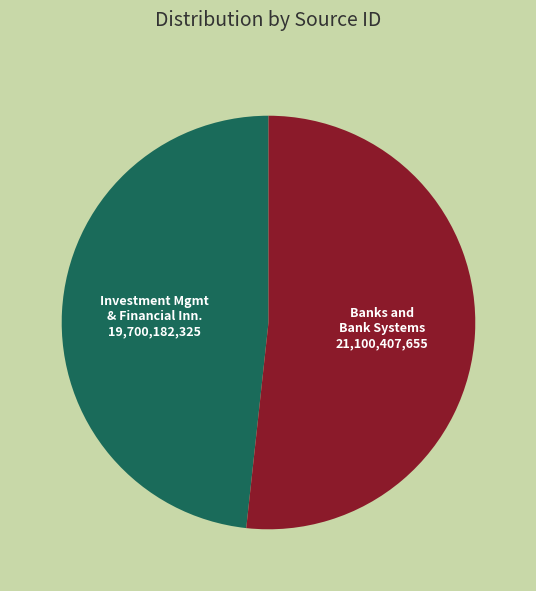

Is there a majority slice in this chart?

Yes